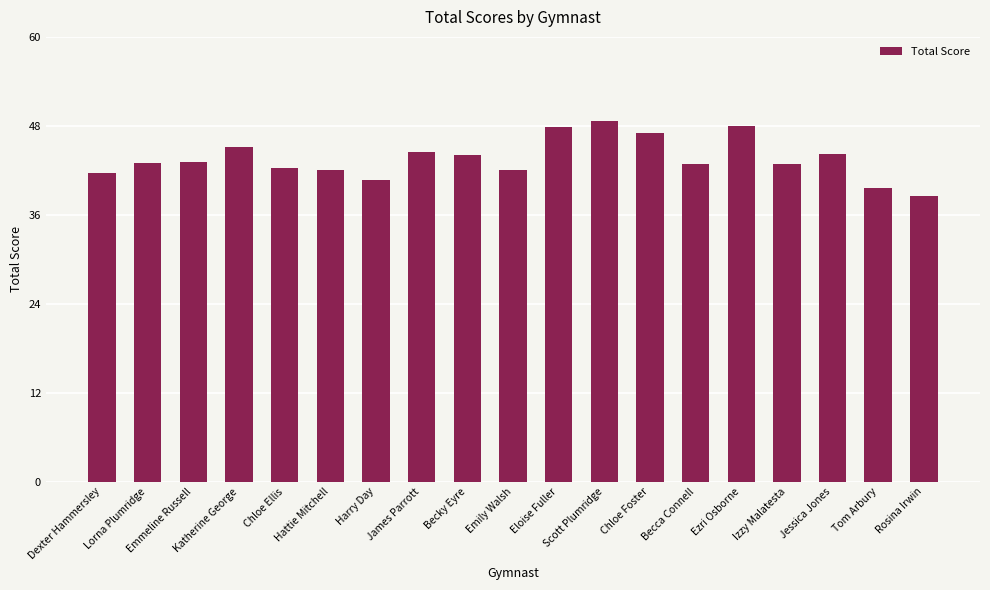

How many data points does each series have?

19